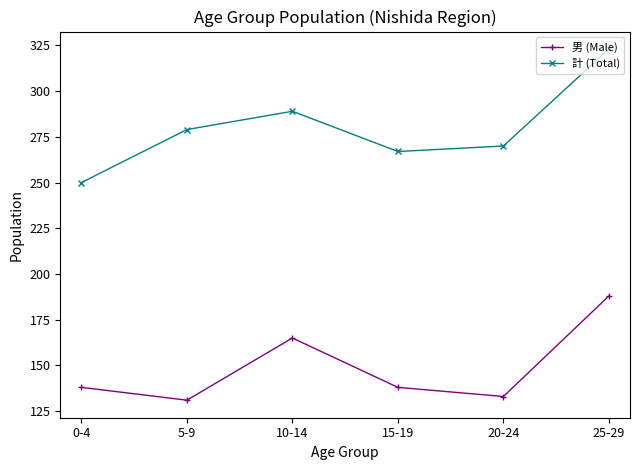

True or false: 男 (Male) and 計 (Total) cross at least once.

False